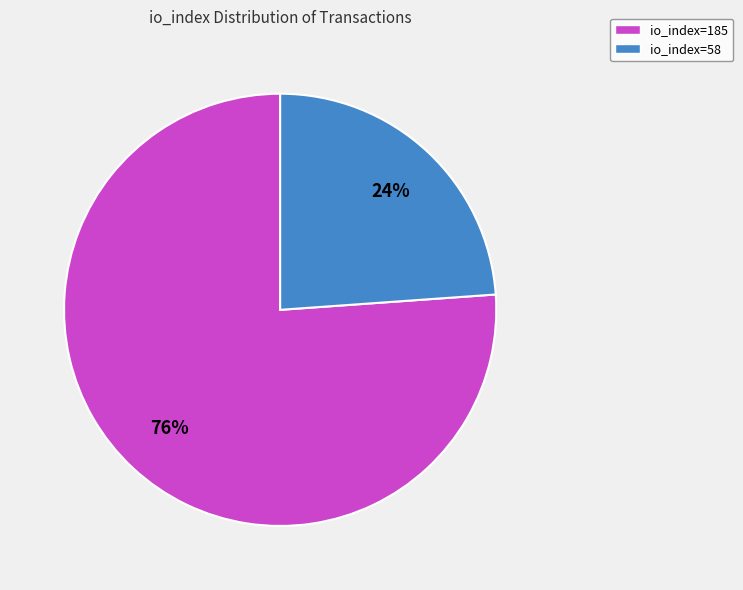

Which category accounts for the majority?

io_index=185